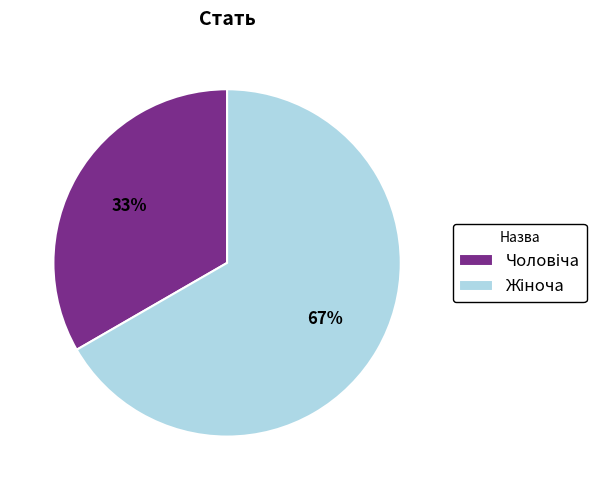

Is there any slice that represents more than half of the pie?

Yes